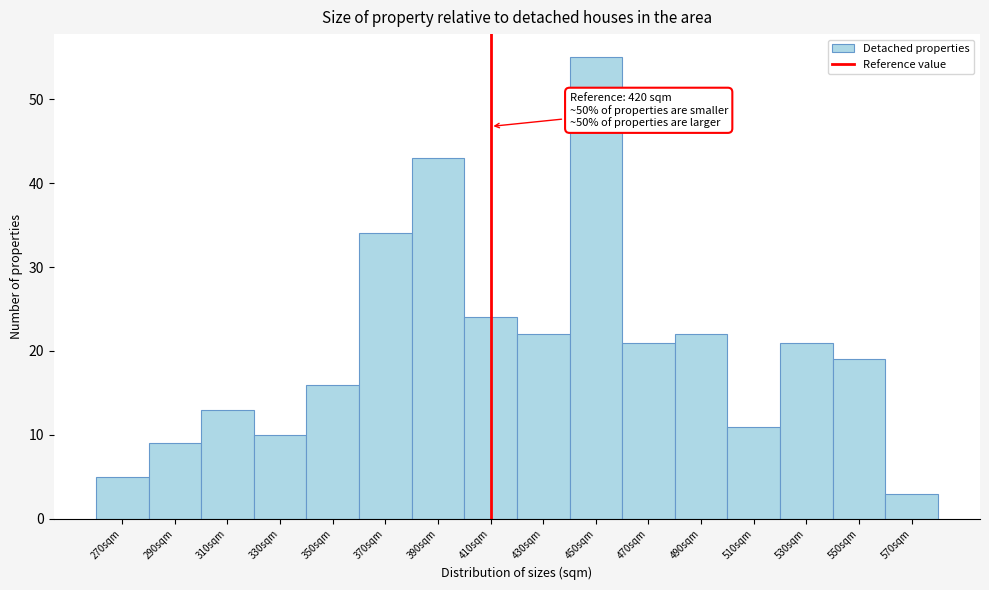

Reading left to right, transcribe all the data shown in this chart.

270sqm=5	290sqm=9	310sqm=13	330sqm=10	350sqm=16	370sqm=34	390sqm=43	410sqm=24	430sqm=22	450sqm=55	470sqm=21	490sqm=22	510sqm=11	530sqm=21	550sqm=19	570sqm=3